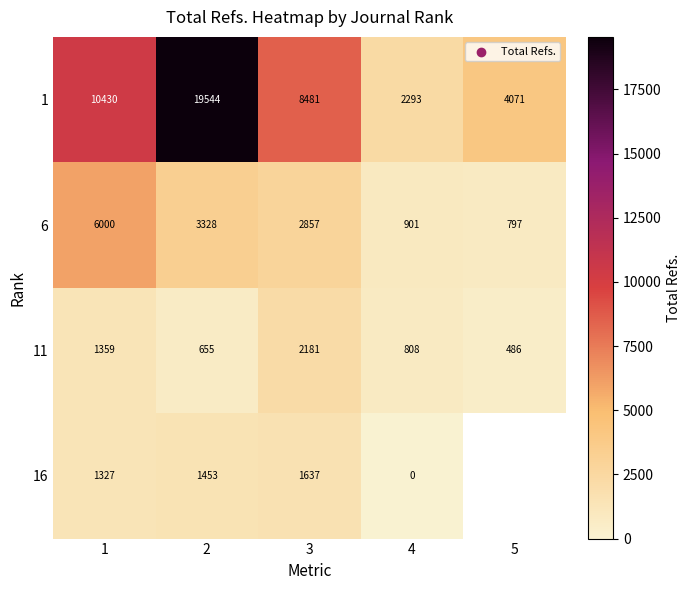

What is the spread (max minus min) of values at 1?

9103